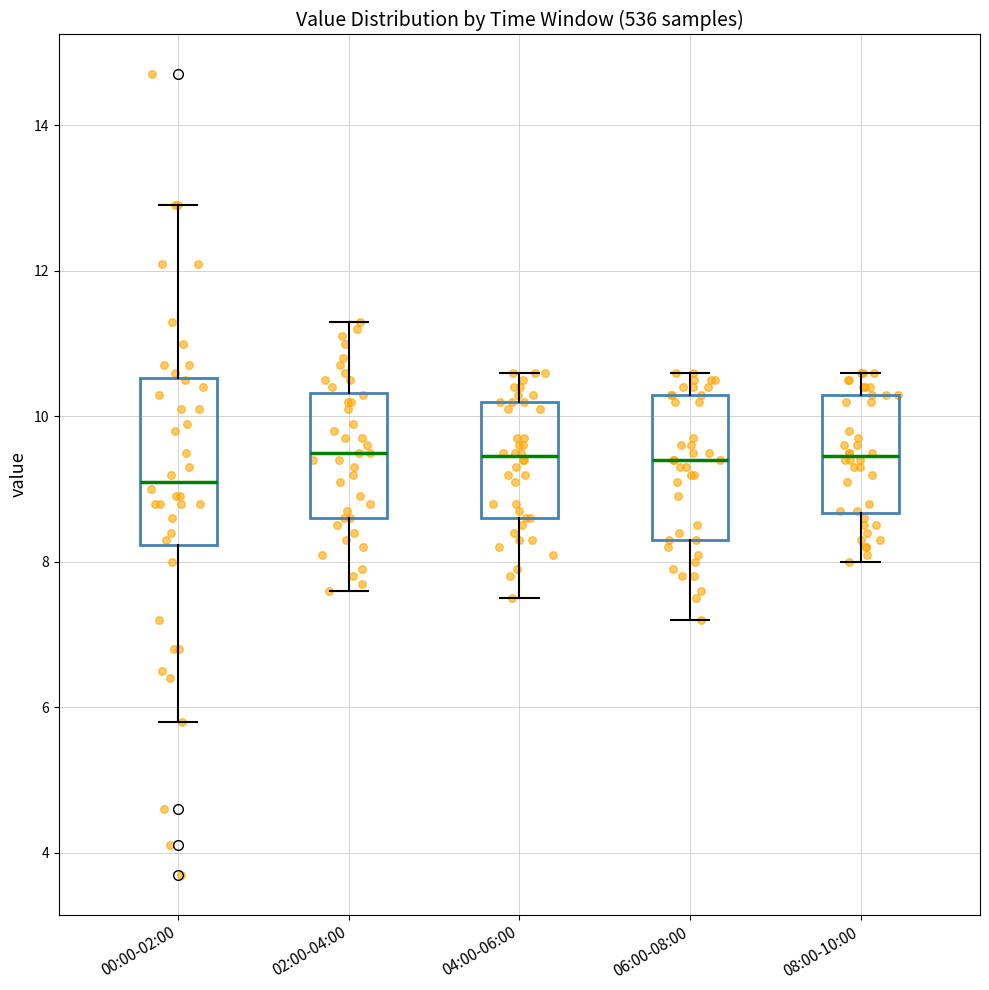

Reading left to right, read every box against the y-axis: the position of its median line, the range the box covers, and the ends of its whiskers. The values are not printed on the chart, so give them approximately, as read against the axis.

00:00-02:00: median 9.2, box 8.2 to 10.6, whiskers 5.8 to 13.0
02:00-04:00: median 9.6, box 8.6 to 10.4, whiskers 7.6 to 11.4
04:00-06:00: median 9.4, box 8.6 to 10.2, whiskers 7.6 to 10.6
06:00-08:00: median 9.4, box 8.4 to 10.4, whiskers 7.2 to 10.6
08:00-10:00: median 9.4, box 8.6 to 10.4, whiskers 8.0 to 10.6